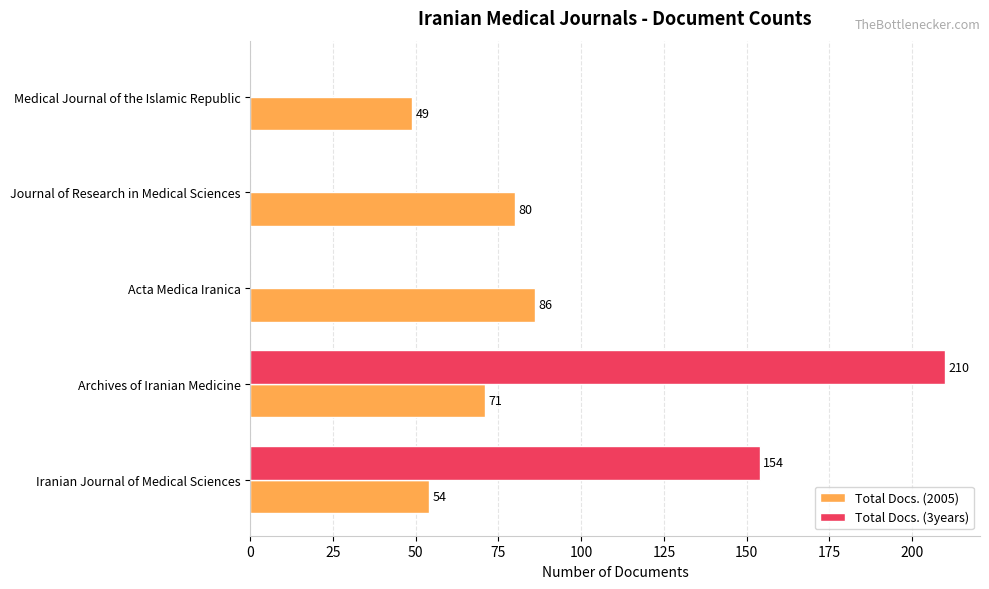

True or false: Total Docs. (3years) has a value of -94 at Medical Journal of the Islamic Republic.

False